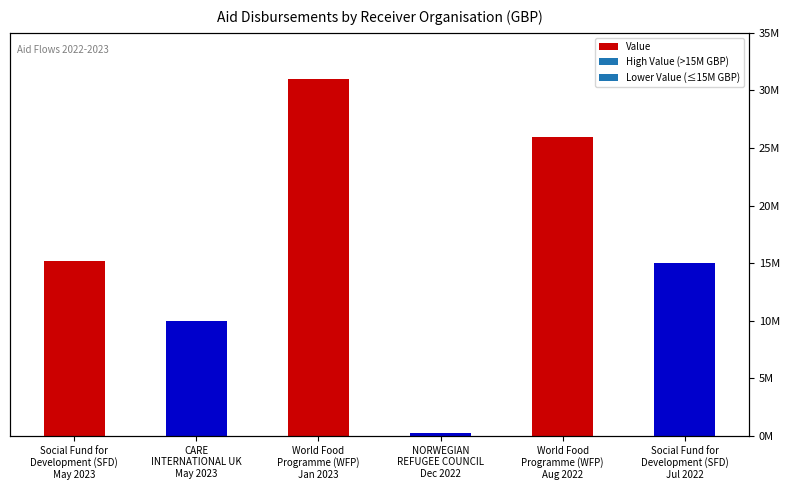

How many data points are less than 15170415?

3